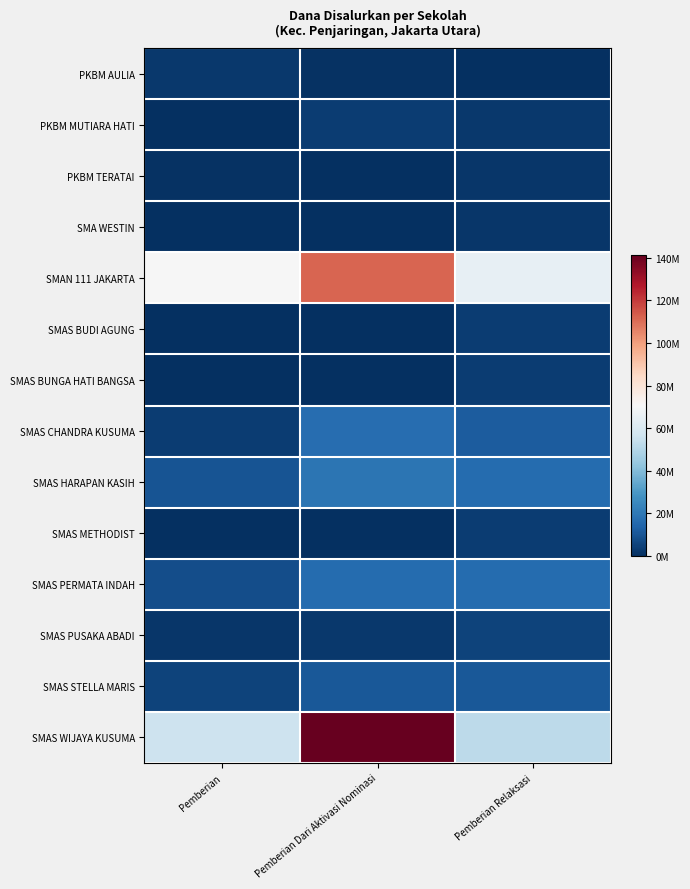

Which series has the widest spread of values?

SMAS WIJAYA KUSUMA